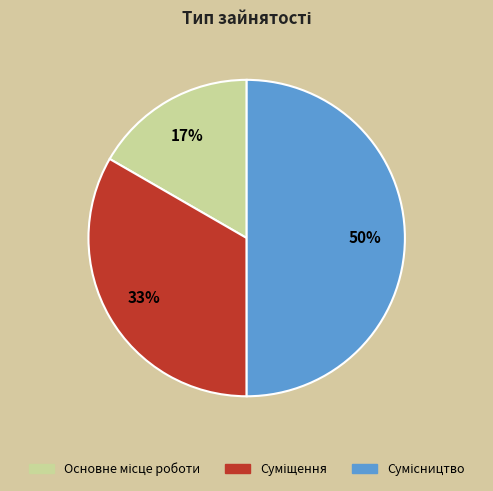

To the nearest percent, what is the difference between the largest and smallest slice percentages?

33%